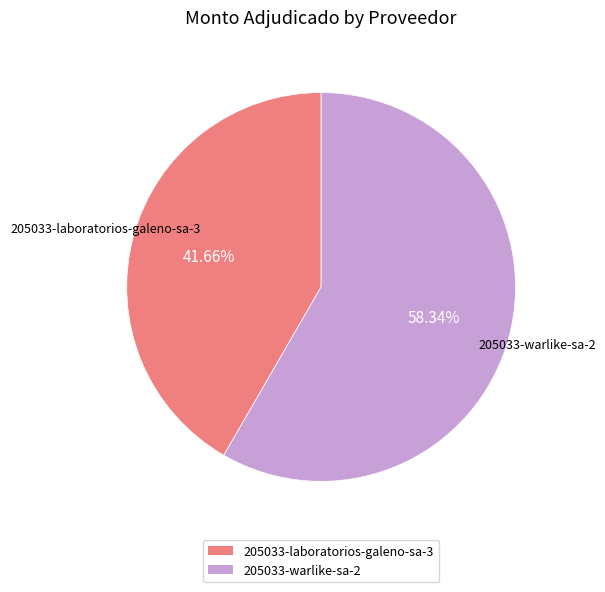

To the nearest percent, what is the combined percentage of 205033-laboratorios-galeno-sa-3 and 205033-warlike-sa-2?

100%